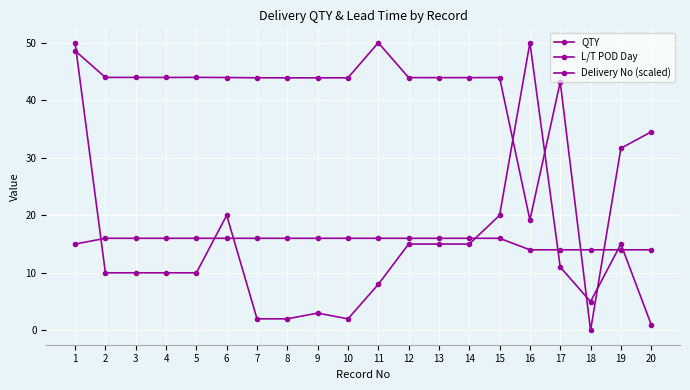

Count the number of data series in this chart.

3